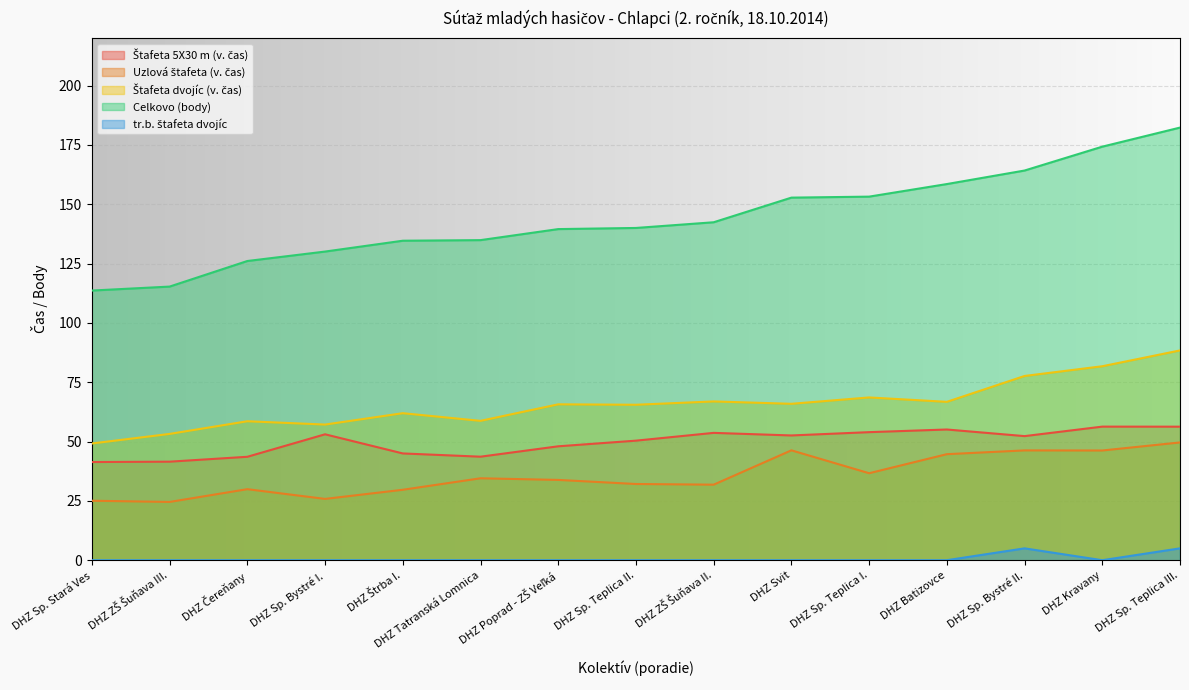

What value does the Štafeta dvojíc (v. čas) series have at DHZ Batizovce?

66.8